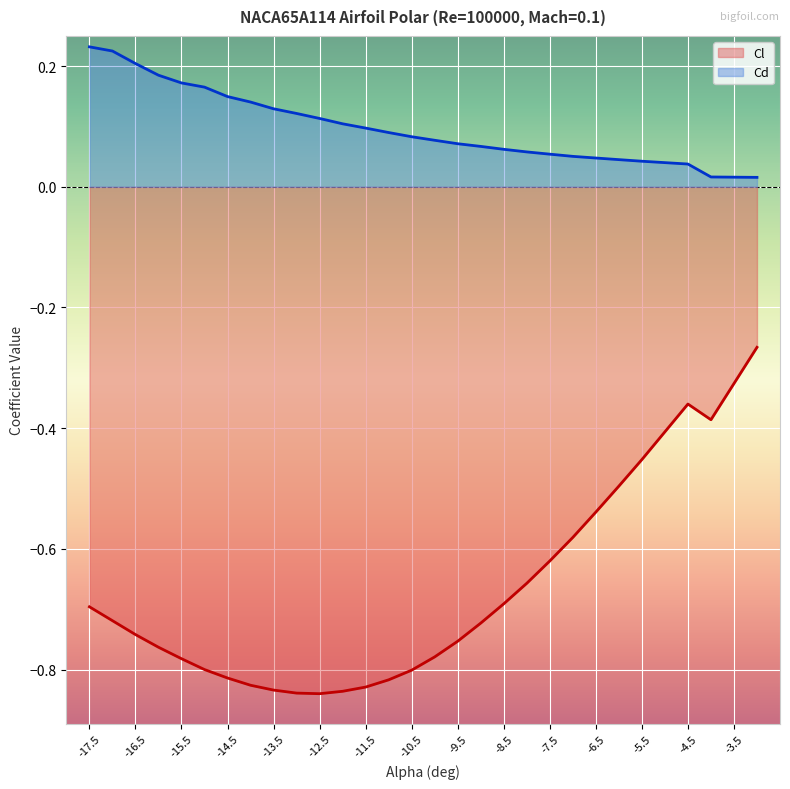

List the series in order of their peak value, lowest first.

Cl, Cd